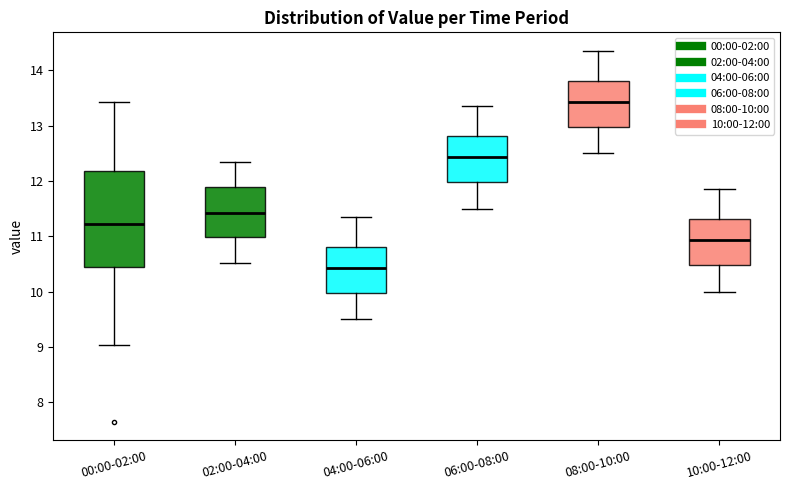

Comparing the boxes themselves (not the whiskers), which one is the tallest?

00:00-02:00